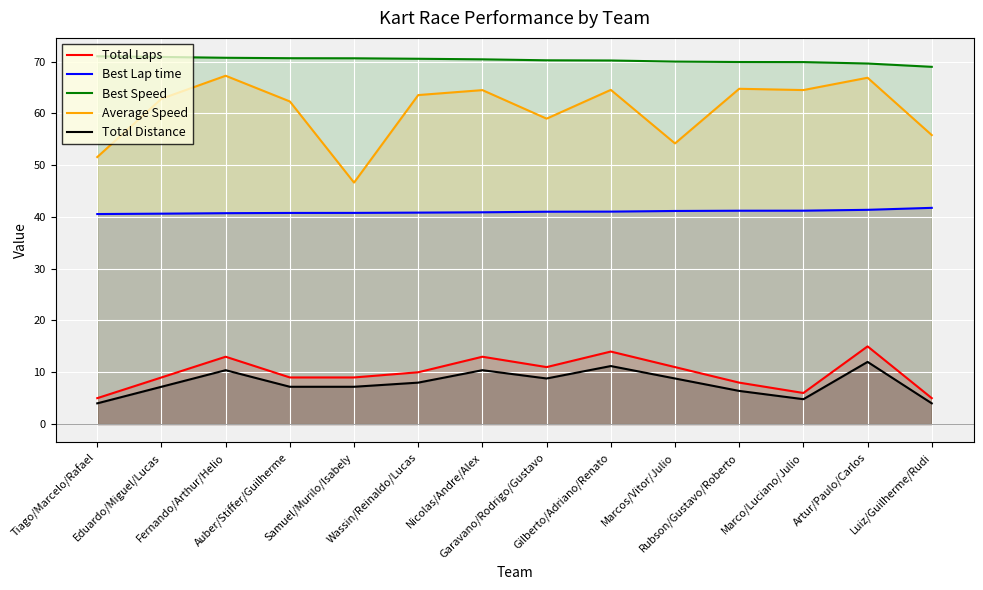

What is the approximate value of Best Lap time at Tiago/Marcelo/Rafael?

40.6